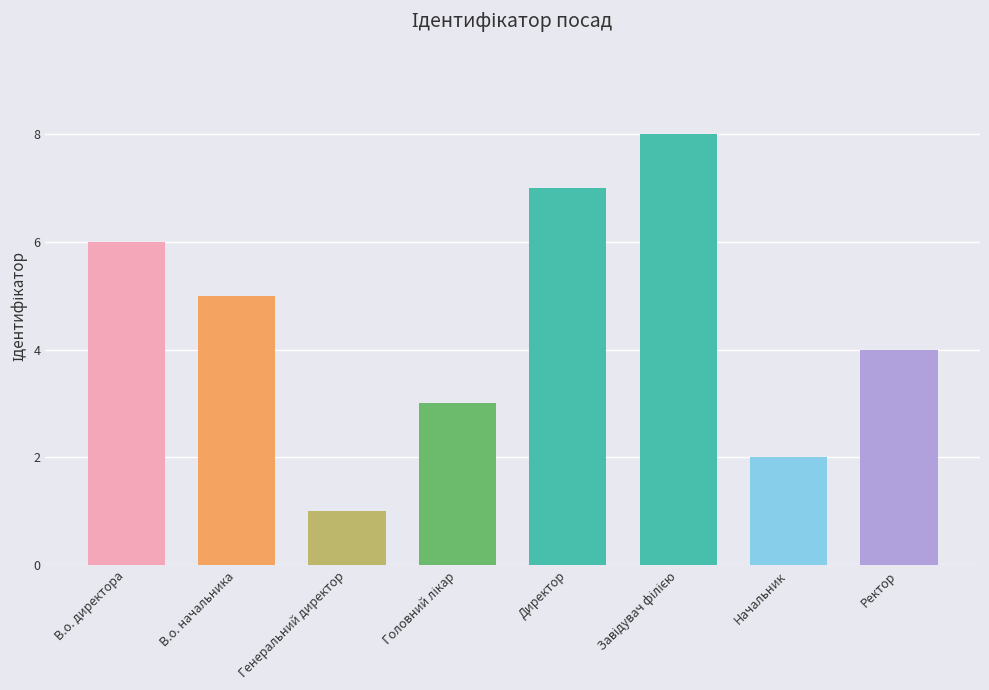

How many categories are shown in the chart?

8